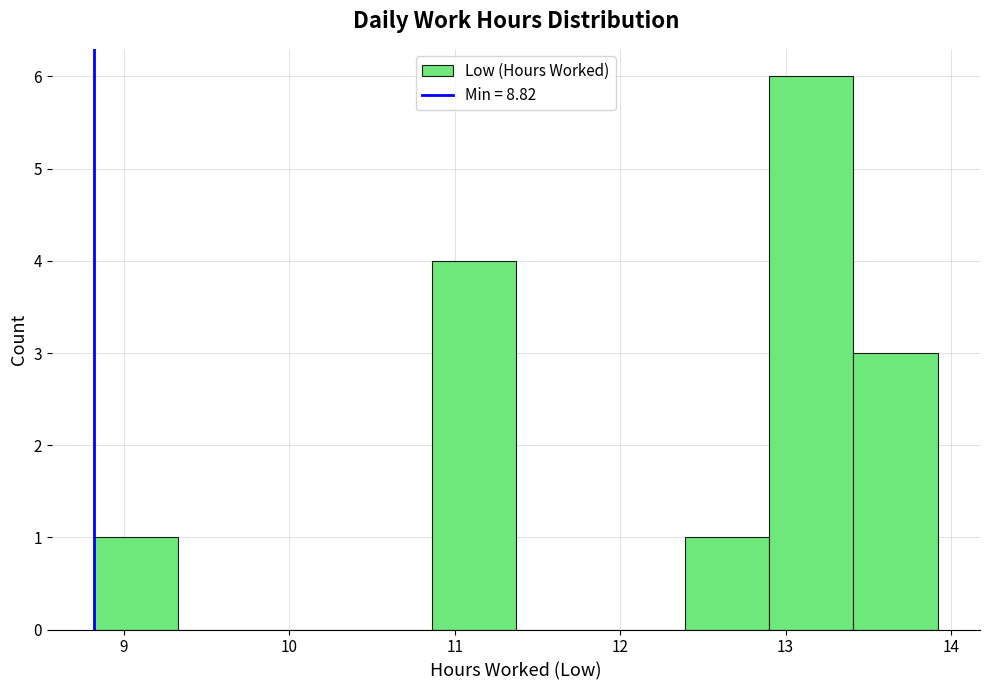

Reading left to right, transcribe this chart: for each bar, give the range it covers on the x-axis and its height. Neither the bar edges nor the heights are printed on the chart, so give them approximately, as read against the axes.

8.82 to 9.33: 1
9.33 to 9.84: 0
9.84 to 10.35: 0
10.35 to 10.86: 0
10.86 to 11.37: 4
11.37 to 11.88: 0
11.88 to 12.39: 0
12.39 to 12.90: 1
12.90 to 13.41: 6
13.41 to 13.92: 3